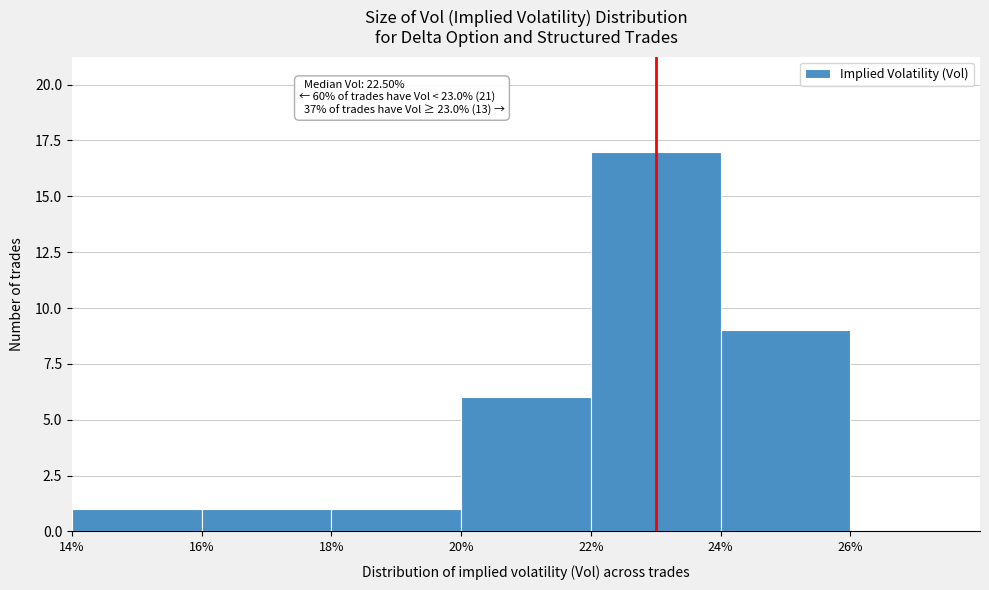

Over which range of the x-axis is the bar tallest?

22 to 24